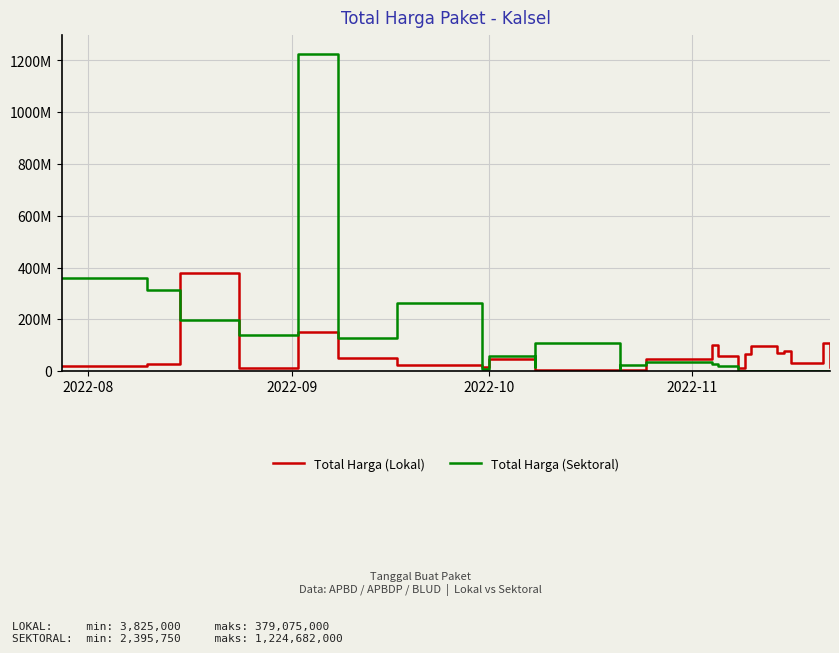

How many lines are shown in the chart?

2